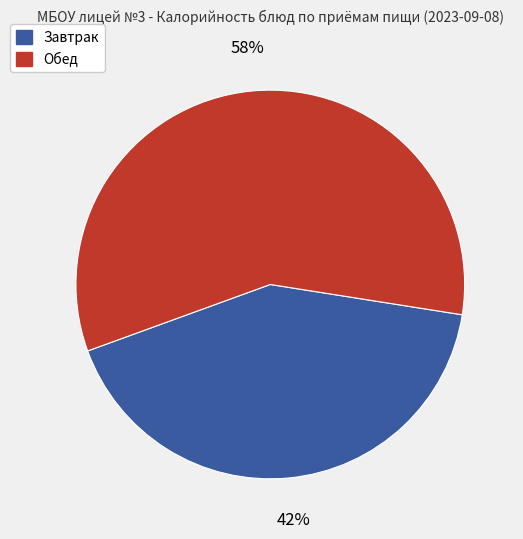

Is there any slice that represents more than half of the pie?

Yes